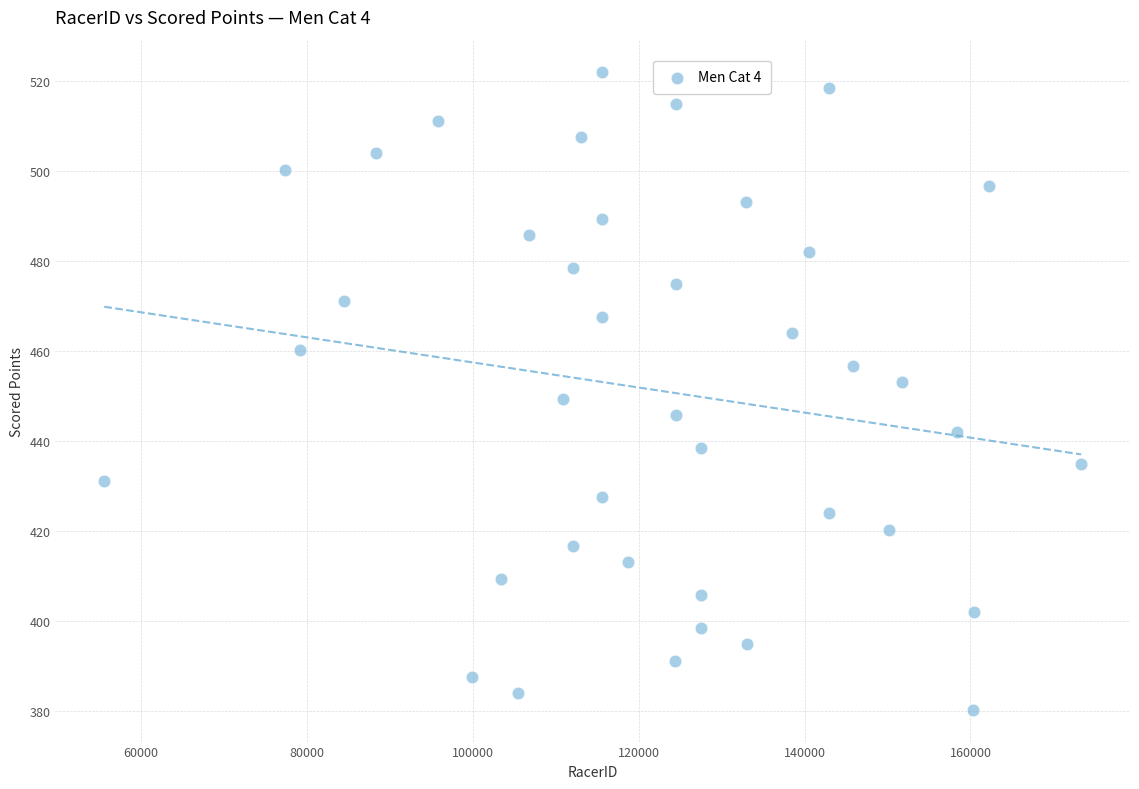

What is the range of Y values (max minus min)?

141.9